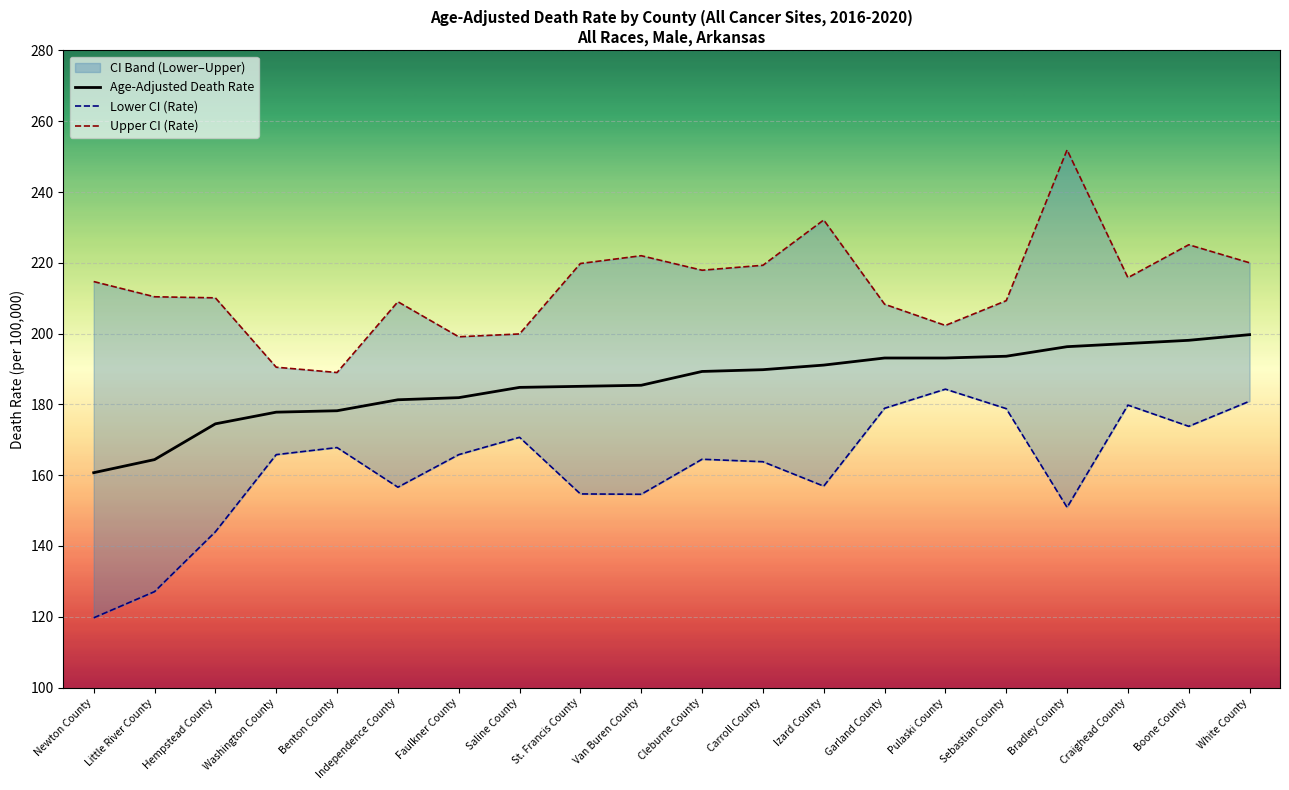

What is the total value across all series at White County?

600.6